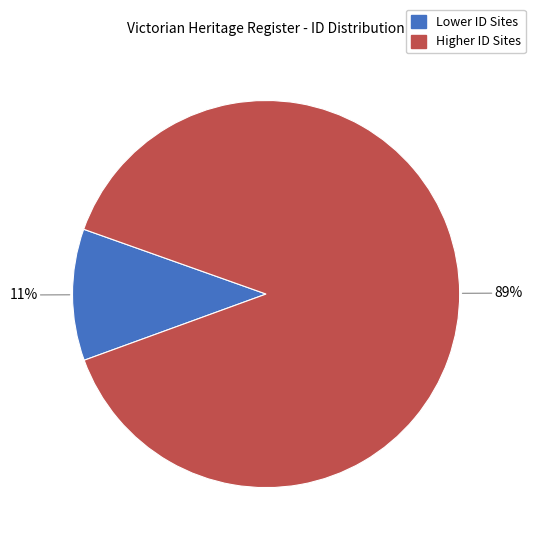

To the nearest percent, what is the difference between the largest and smallest slice percentages?

78%